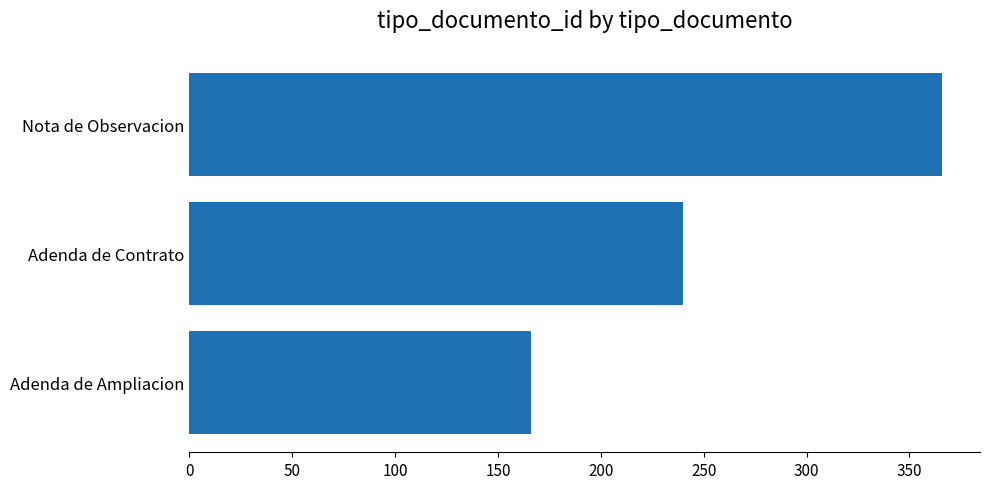

Reading top to bottom, list all the values displayed in this chart.

366	240	166